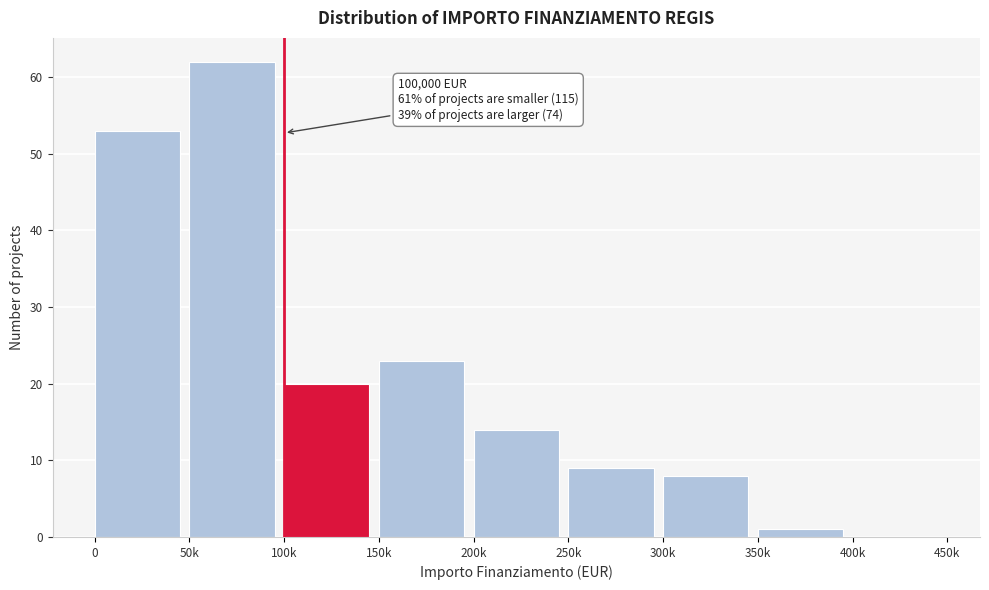

Reading left to right, list all the values displayed in this chart.

0=53	50k=62	100k=20	150k=23	200k=14	250k=9	300k=8	350k=1	400k=0